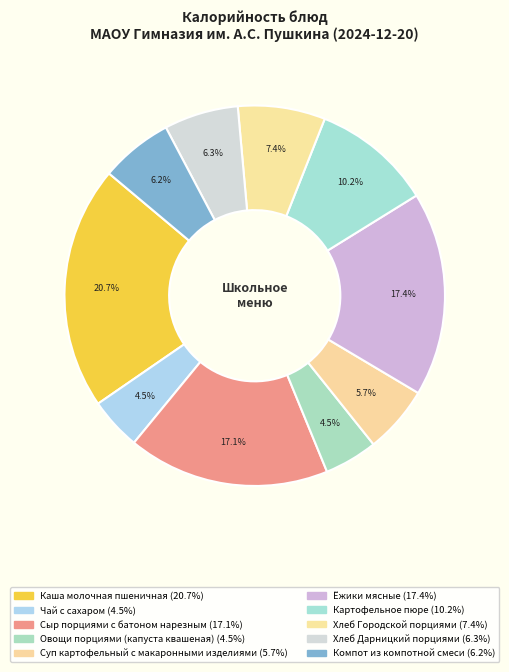

How many slices are in this pie chart?

10